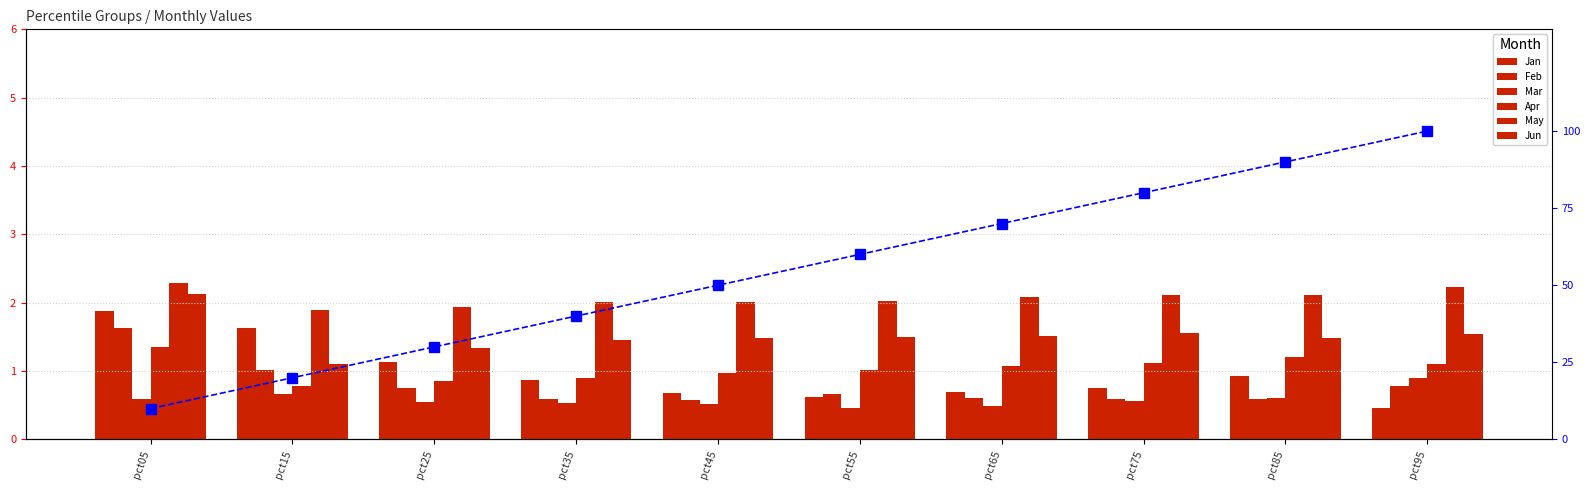

What is the highest value of the Feb series?

1.6